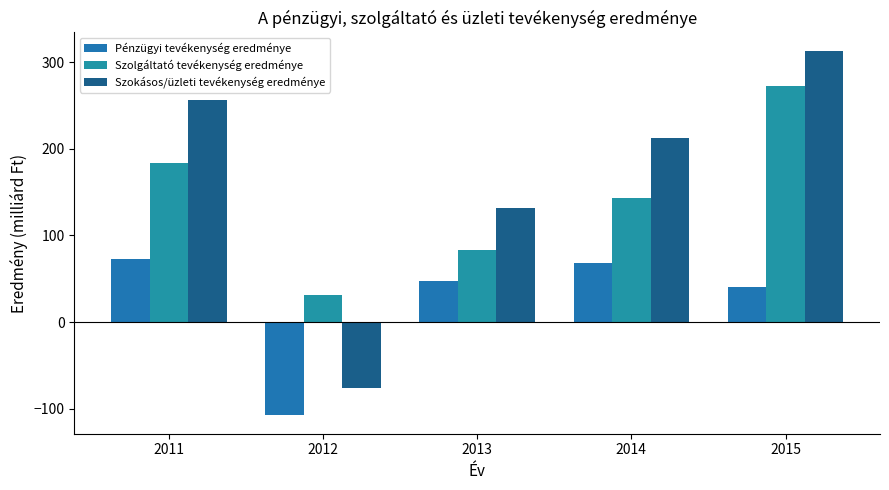

What is the total value across all series at 2014?

425.0